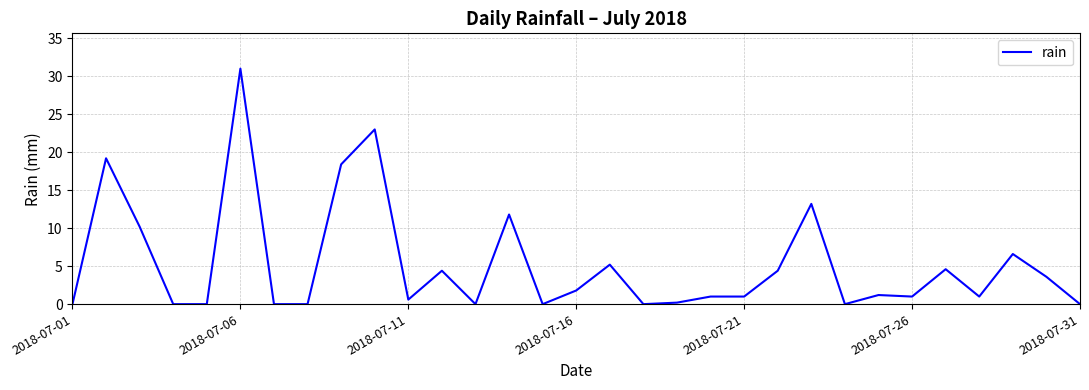

What is the greatest value displayed?

31.0